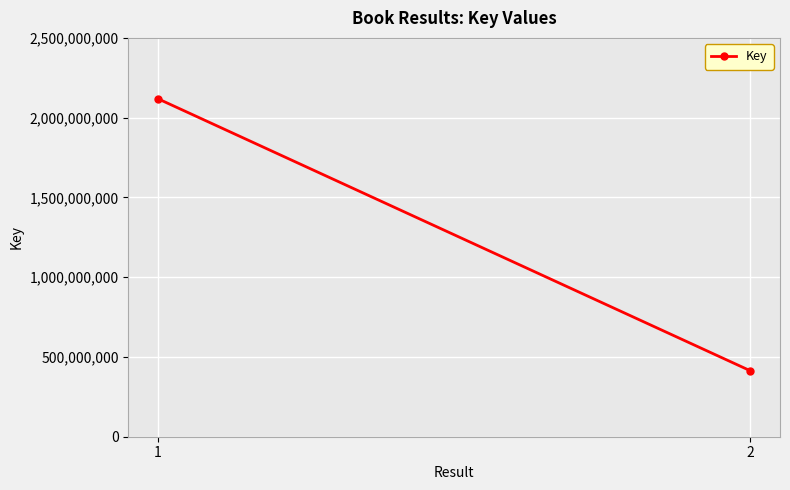

What is the smallest value displayed?

413271211